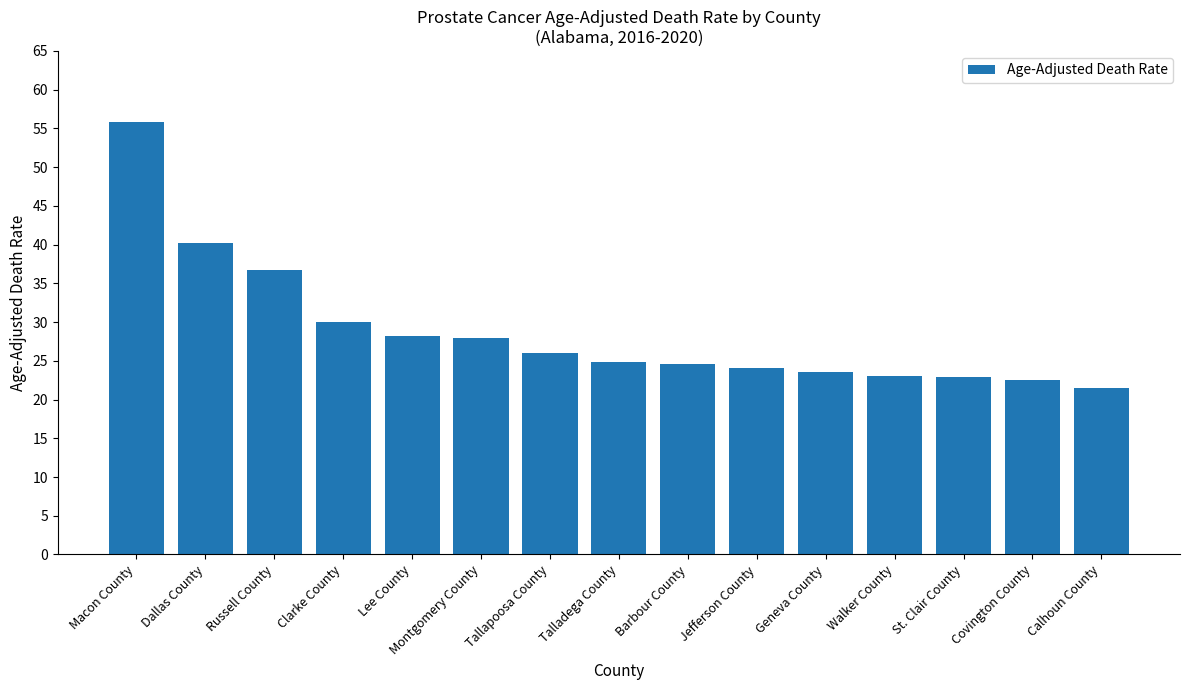

What is the label of the 12th bar from the left?

Walker County